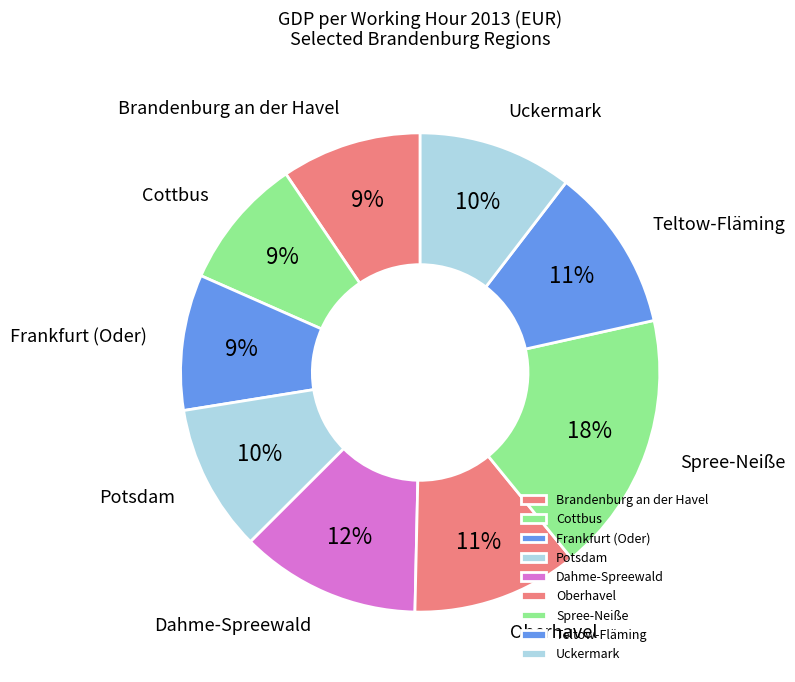

To the nearest percent, what is the average slice percentage?

11%